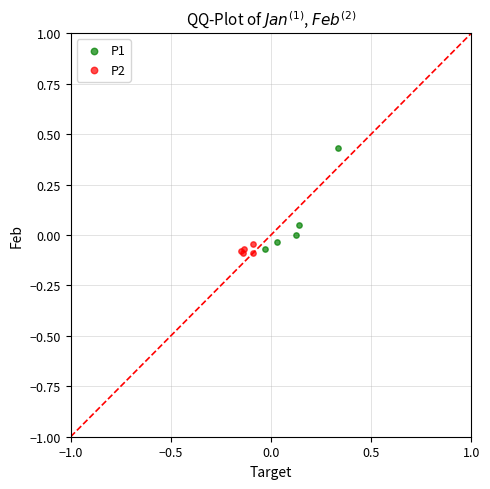

Which series has the largest Y range (max minus min)?

P1